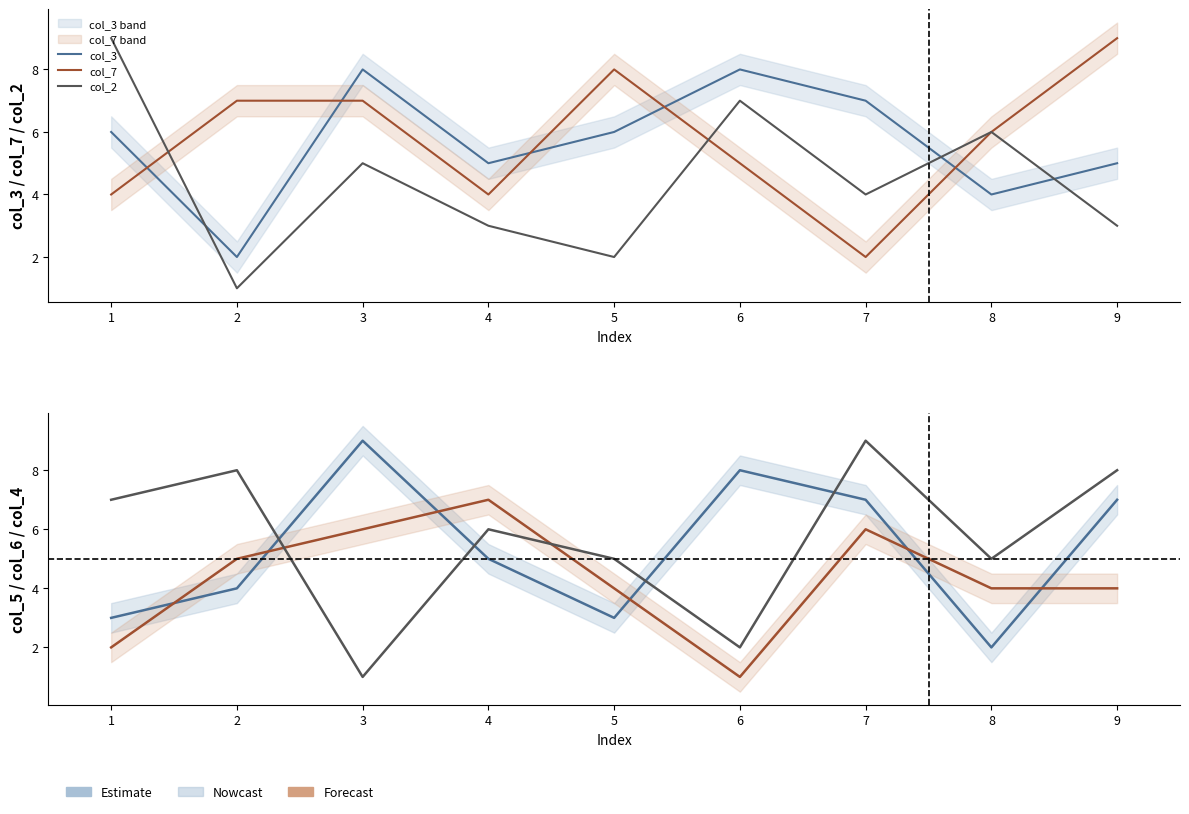

The col_6 series shows 5 at 2. True or false?

True